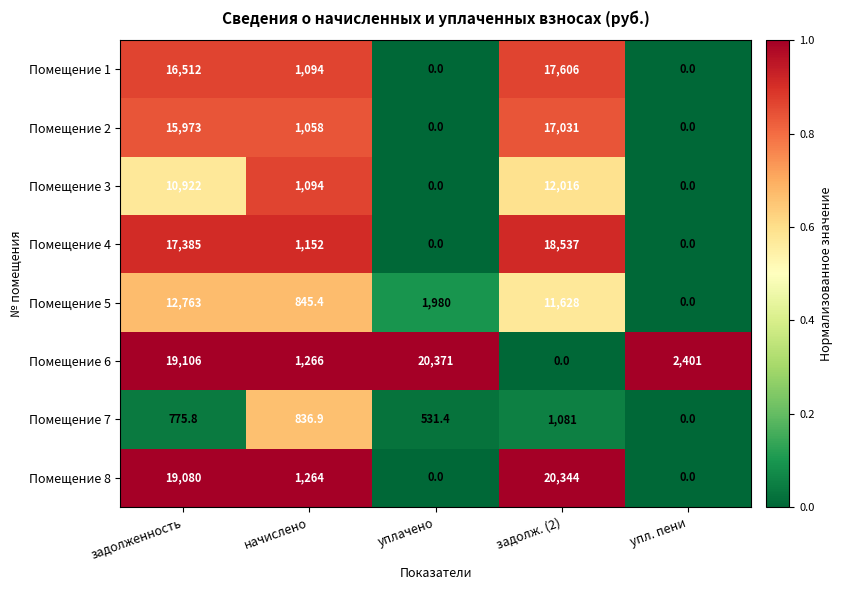

At which label does Помещение 4 first exceed 1152?

задолженность